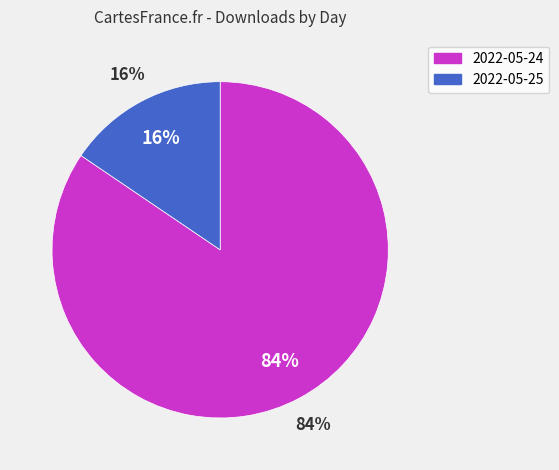

Which slice represents more than half of the pie?

2022-05-24